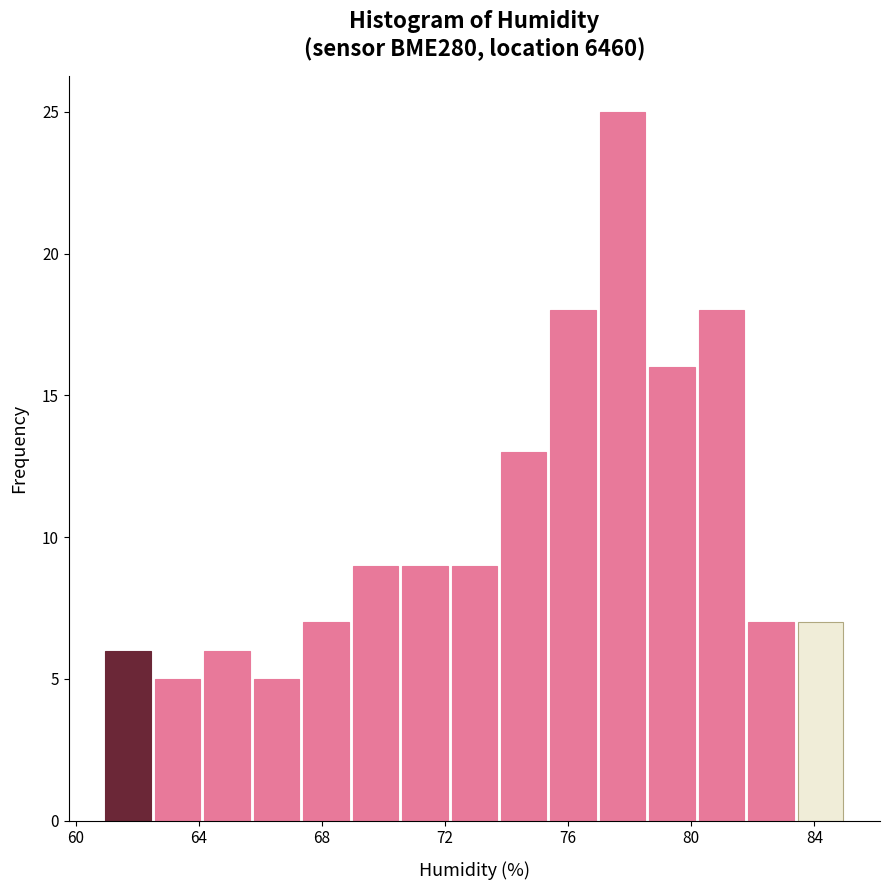

Around what value on the x-axis is the tallest bar? Give the approximate position of its centre, as read against the axis.

78.0